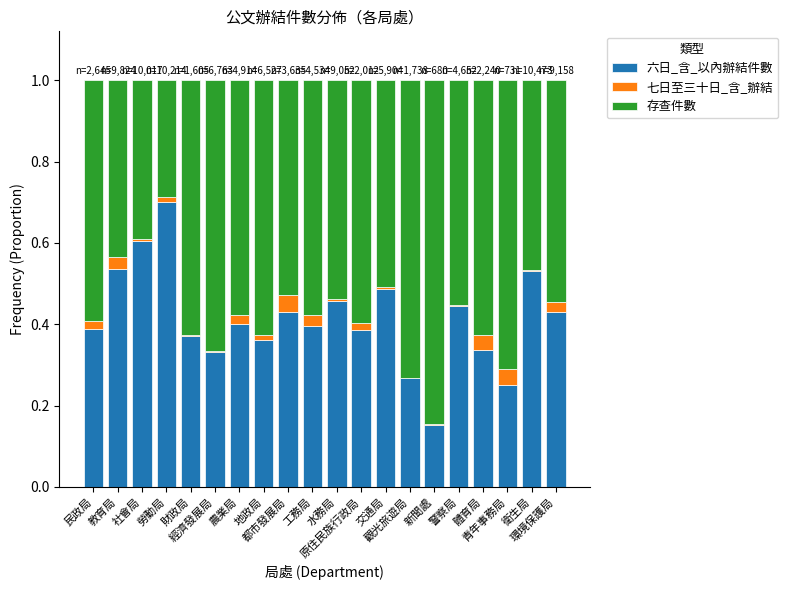

Does the chart contain stacked bars?

Yes